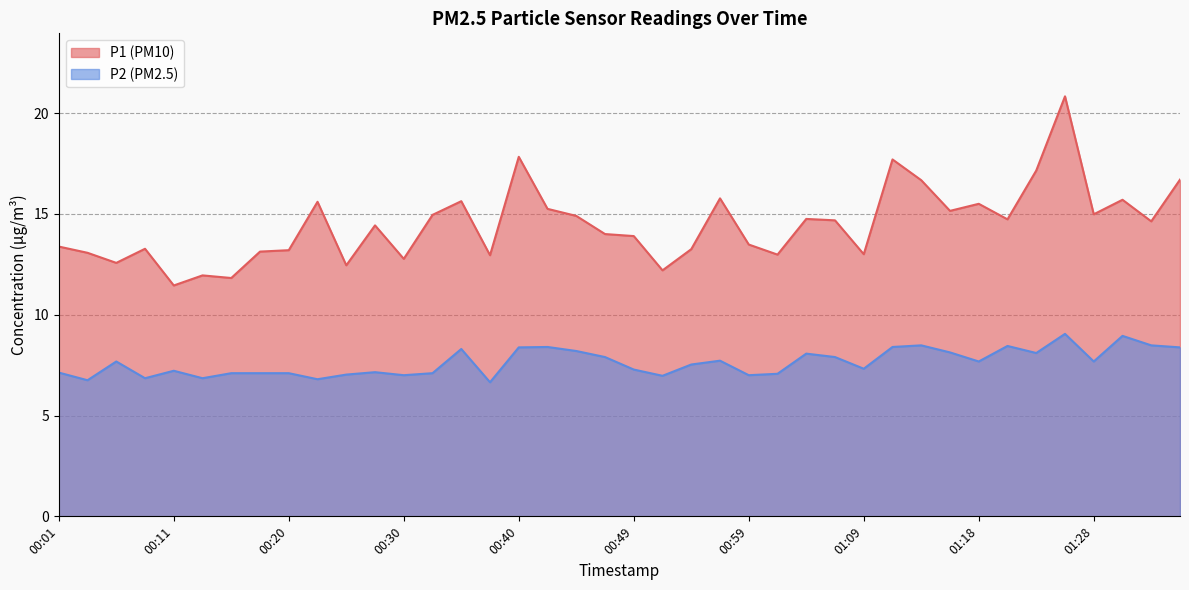

At 00:35, list the series in order from smallest to largest.

P2, P1